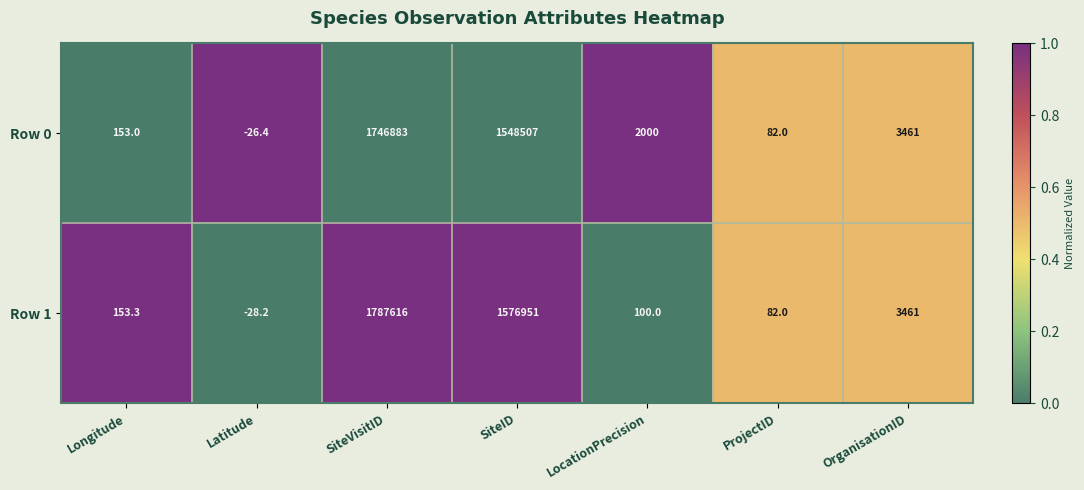

What is the spread (max minus min) of values at Latitude?

1.8